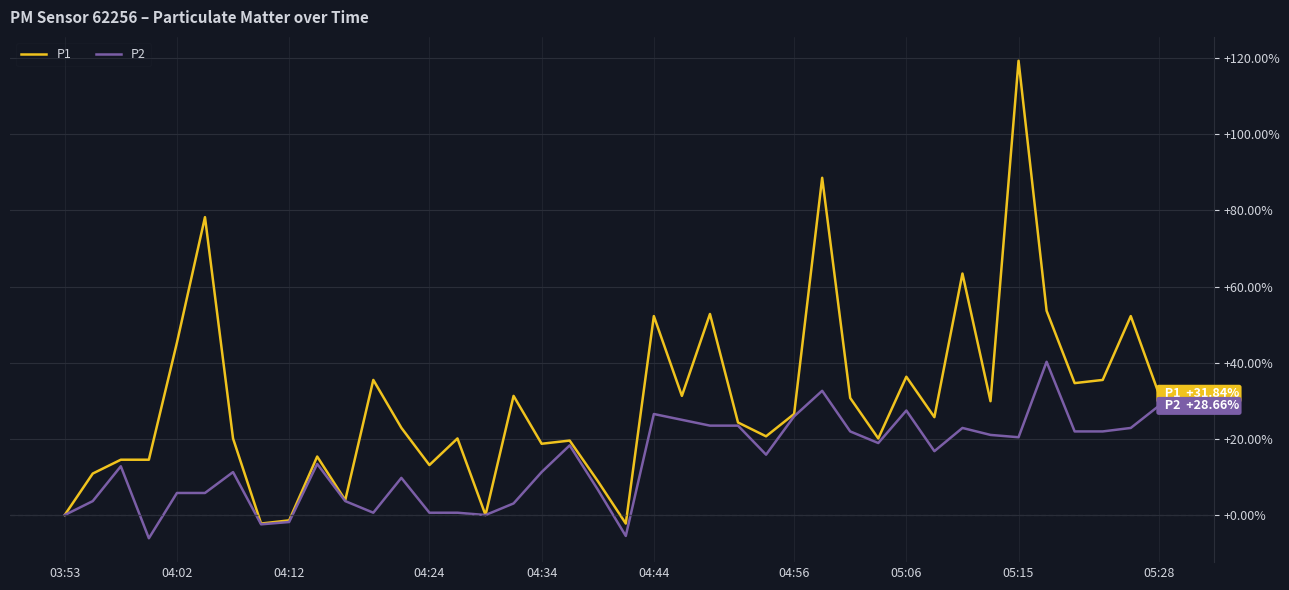

Which series has the largest range (max minus min)?

P1